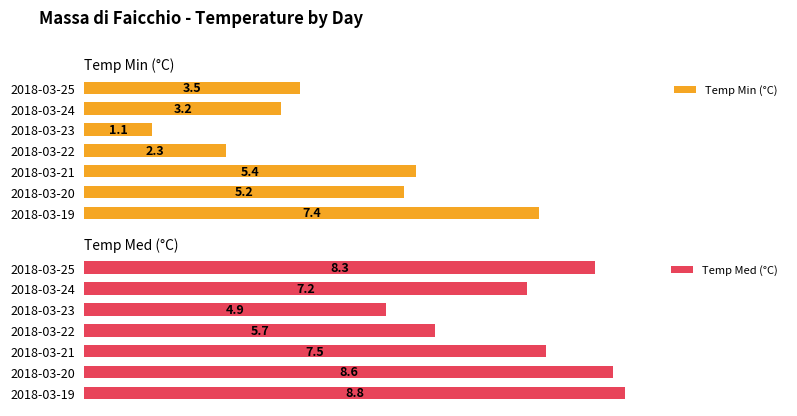

What is the greatest value displayed?

8.8